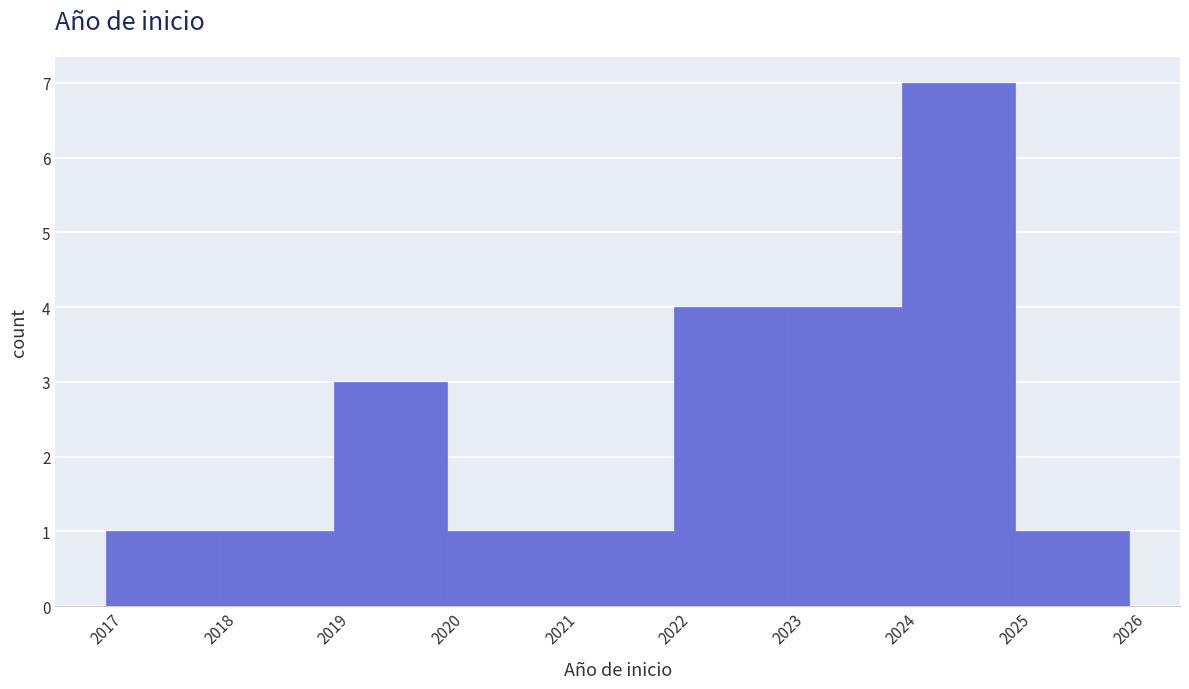

What is the height of the bar covering 2019 to 2020 on the x-axis? The values are not printed on the chart, so give them approximately, as read against the axis.

3